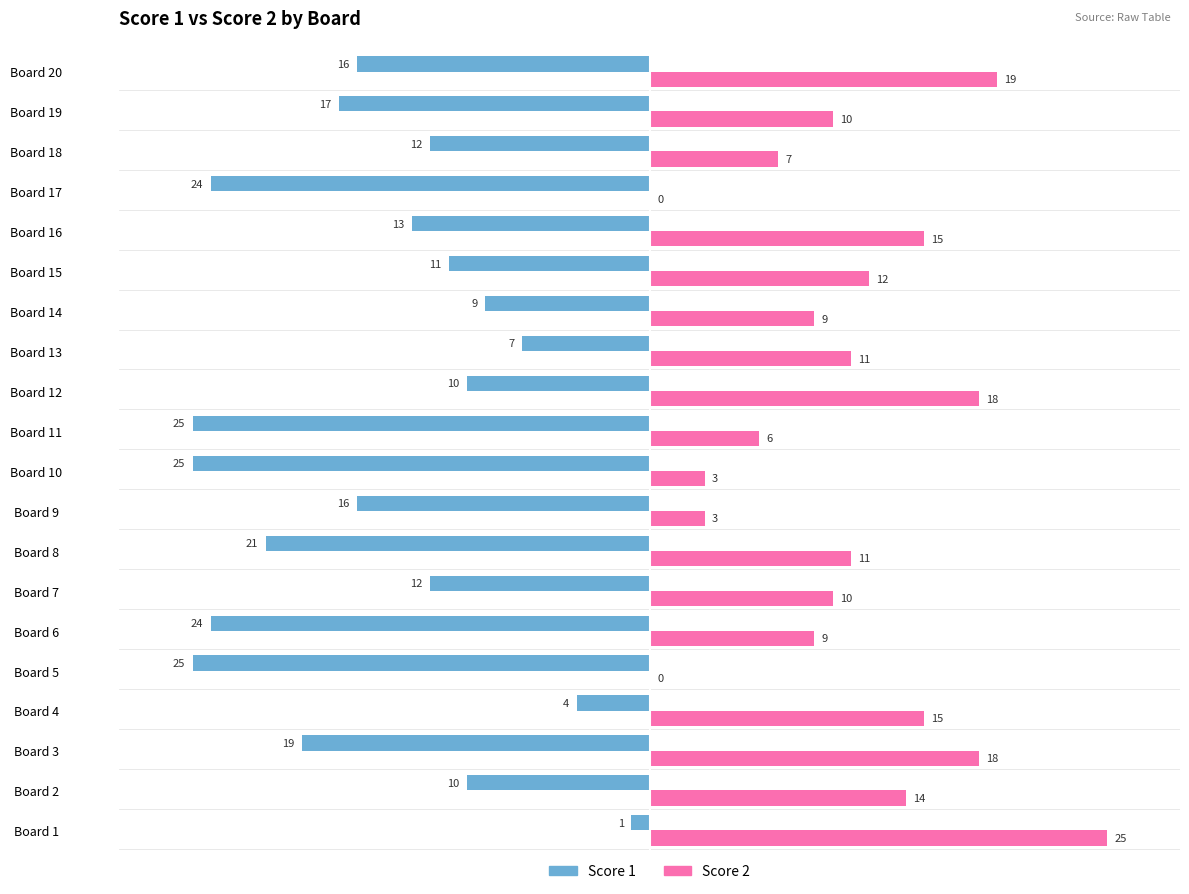

What is the total value across all series at Board 12?

8